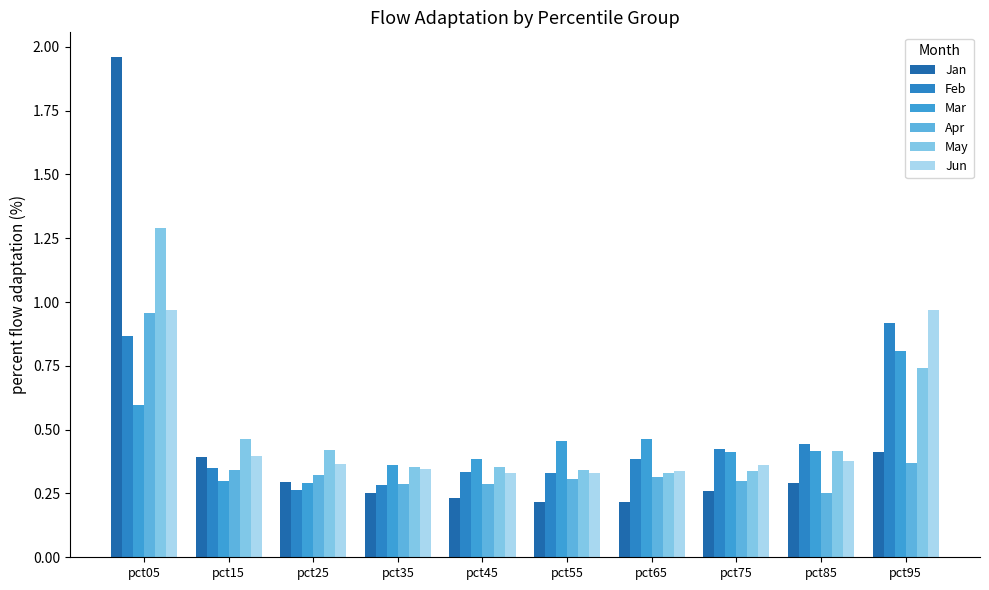

What is the approximate value of Jan at pct55?

0.2